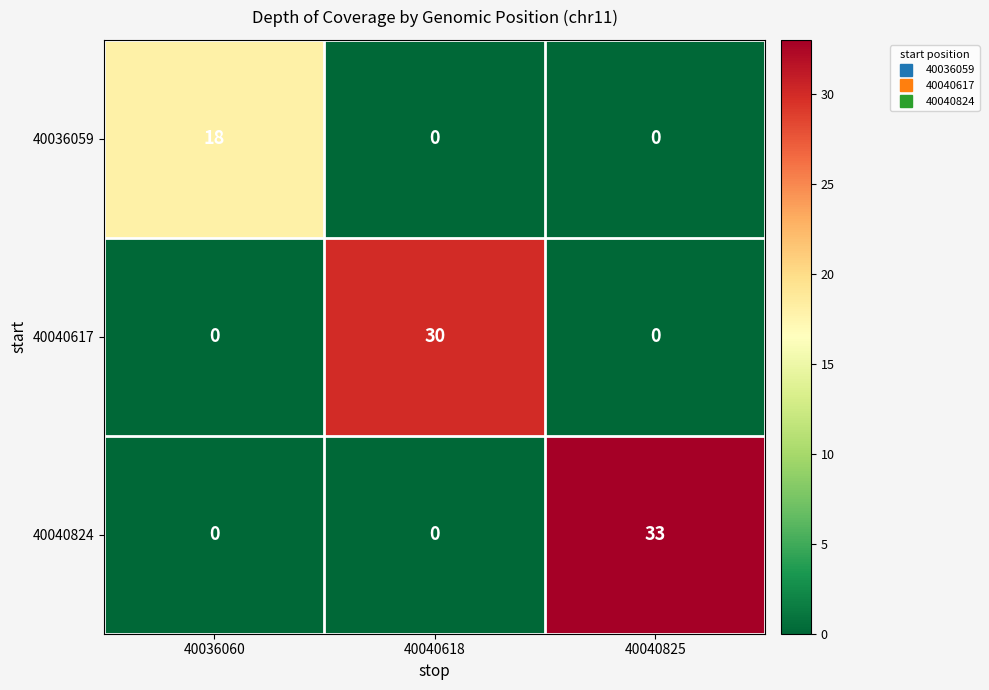

List the series in order of their peak value, highest first.

40040824, 40040617, 40036059